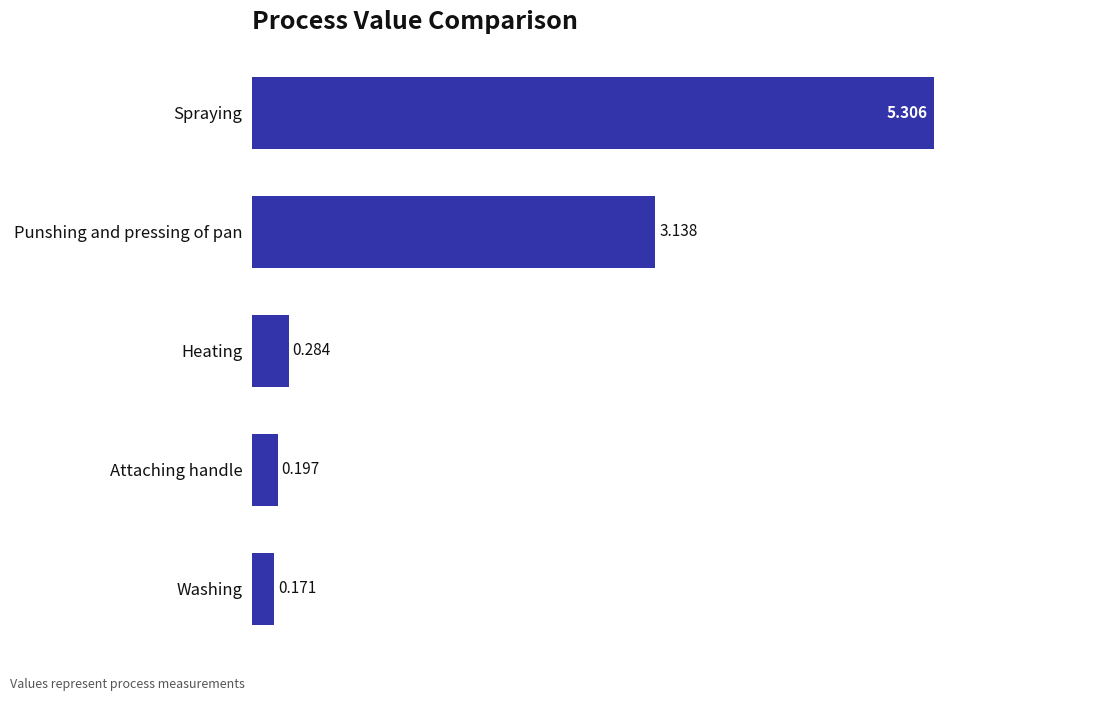

List the labels in order of value, smallest first.

Washing, Attaching handle, Heating, Punshing and pressing of pan, Spraying